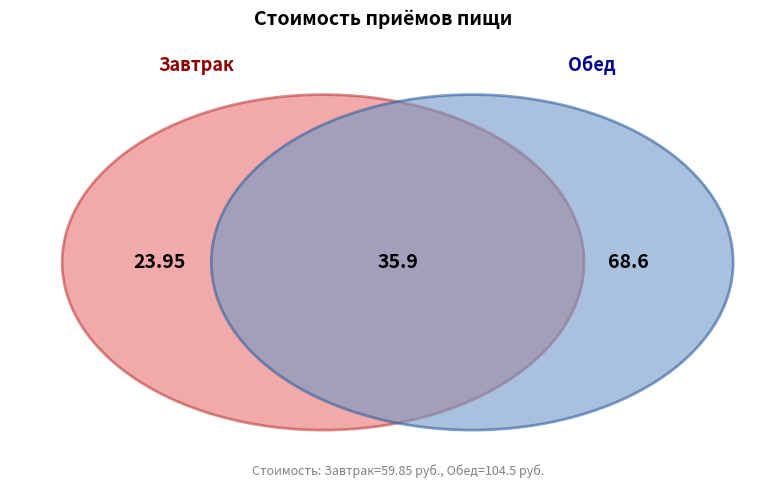

The Завтрак slice represents 50% of the pie. True or false?

False